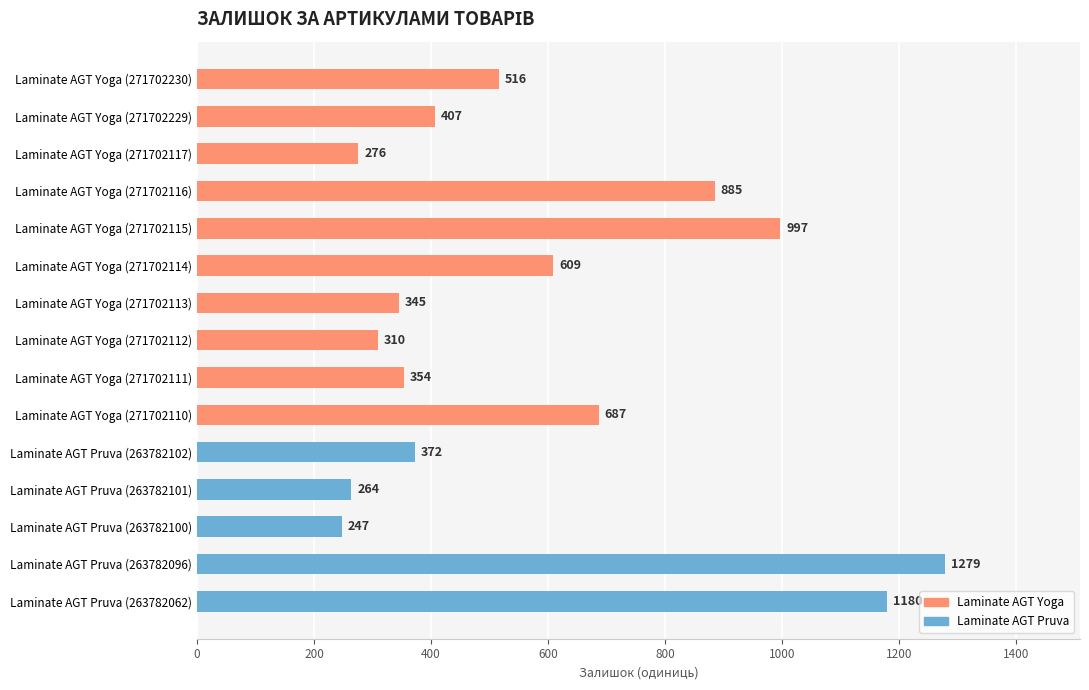

The chart shows a value of 853 at Laminate AGT Yoga (271702230). True or false?

False